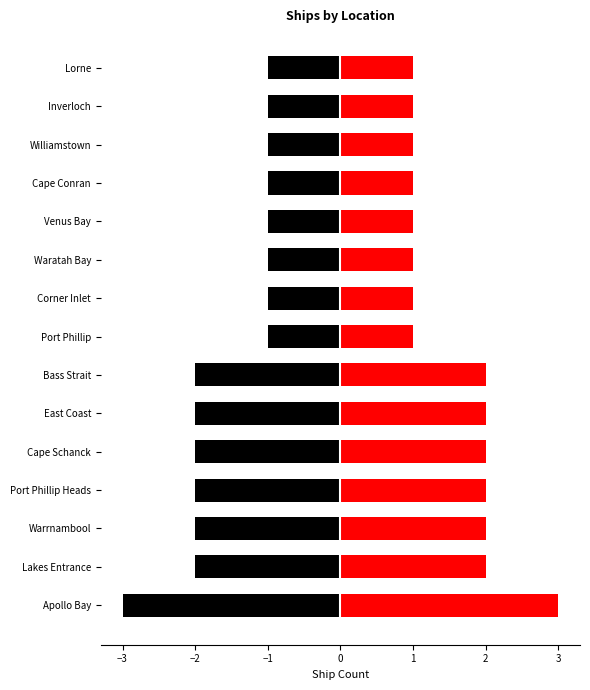

The value at Port Phillip Heads is 2. True or false?

True